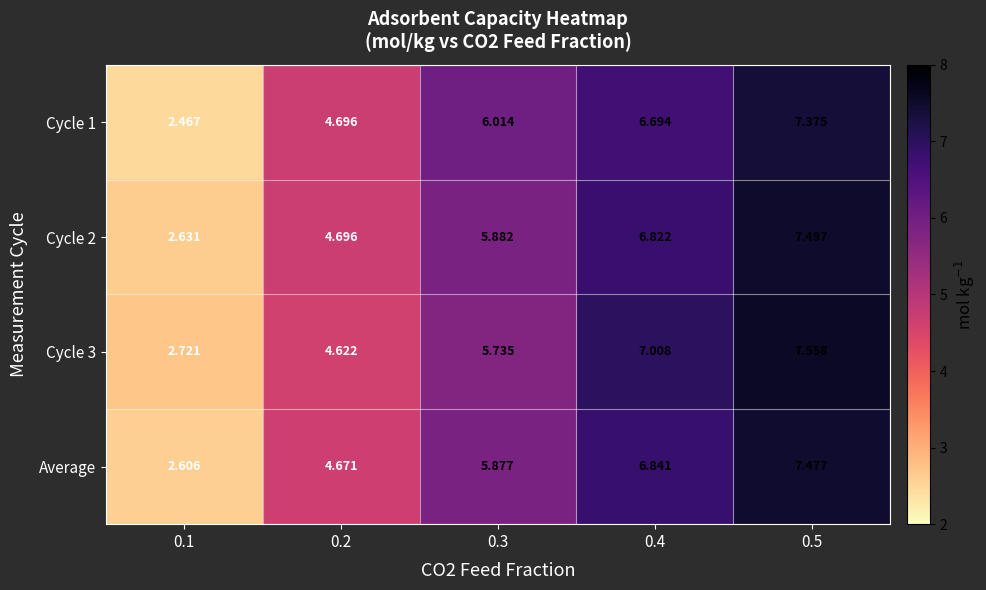

Is the value of Cycle 3 at 0.1 greater than the value of Cycle 2 at 0.5?

No